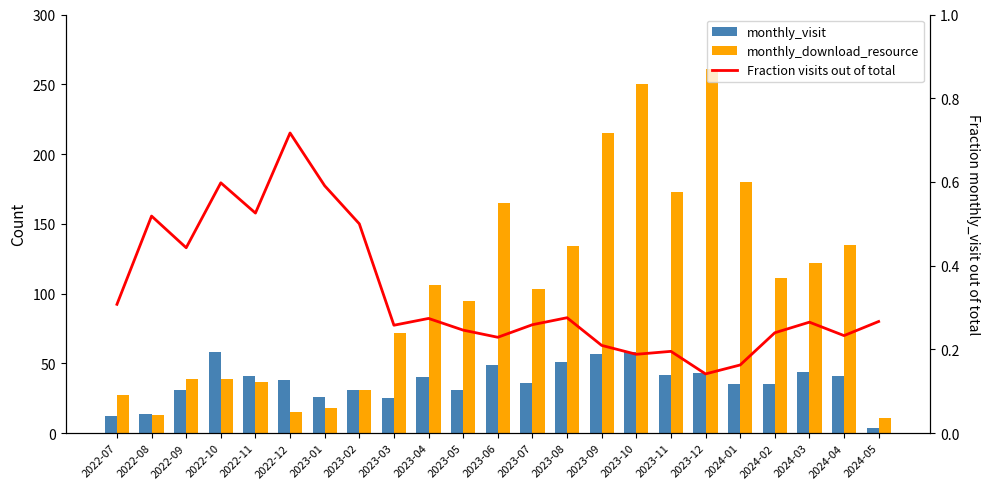

Rank the series by their maximum value, from highest to lowest.

monthly_download_resource, monthly_visit, Fraction visits out of total